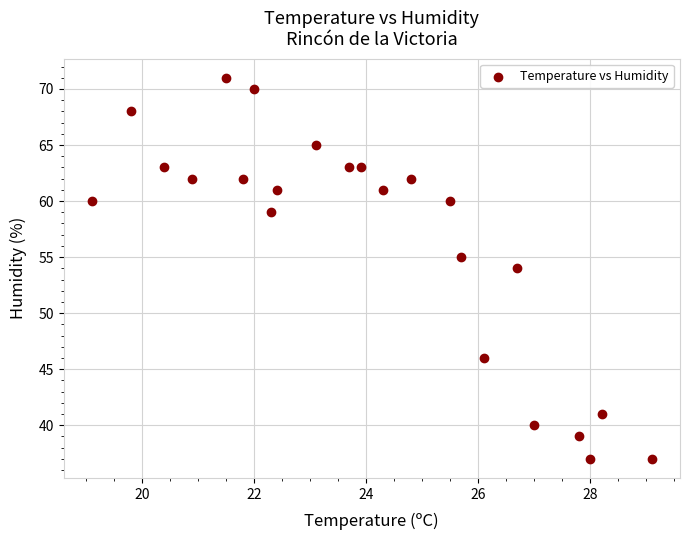

What is the range of Y values (max minus min)?

34